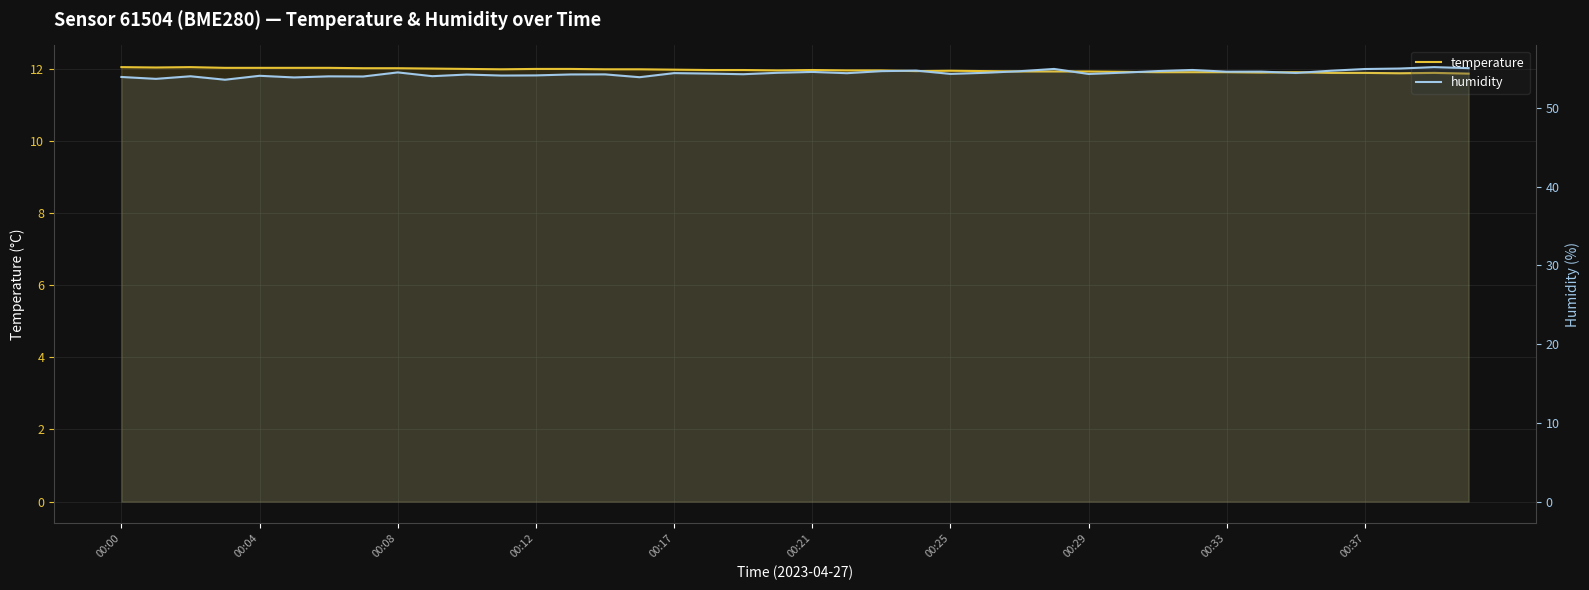

The temperature series shows 12.0 at 13. True or false?

True